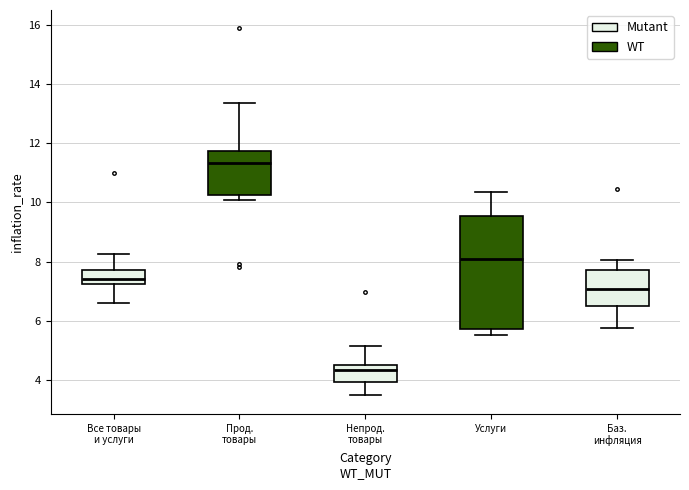

Where does the lower whisker of the box for Непрод. товары end on the y-axis? The values are not printed on the chart, so give them approximately, as read against the axis.

3.4